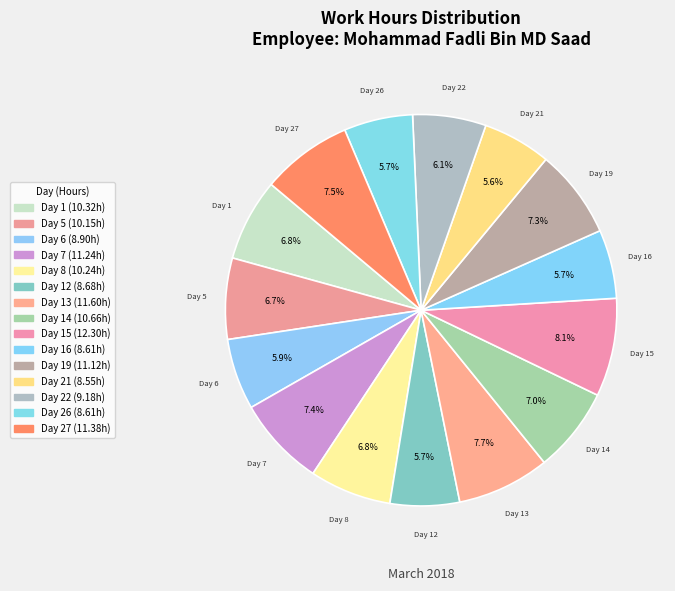

Which category has the biggest portion of the pie?

Day 15